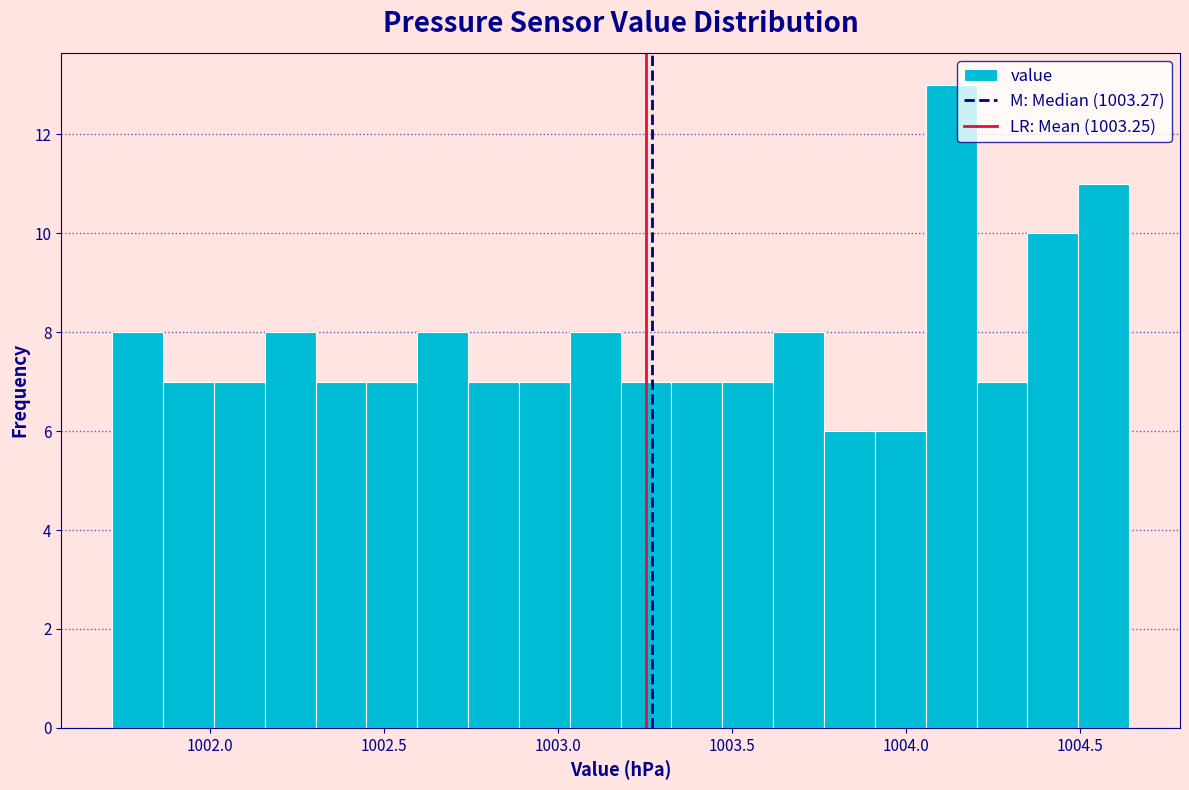

Read against the x-axis, roughly where is the centre of the tallest bar?

1004.15